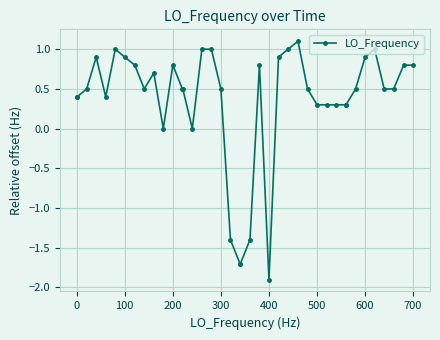

What is the average value?

0.3